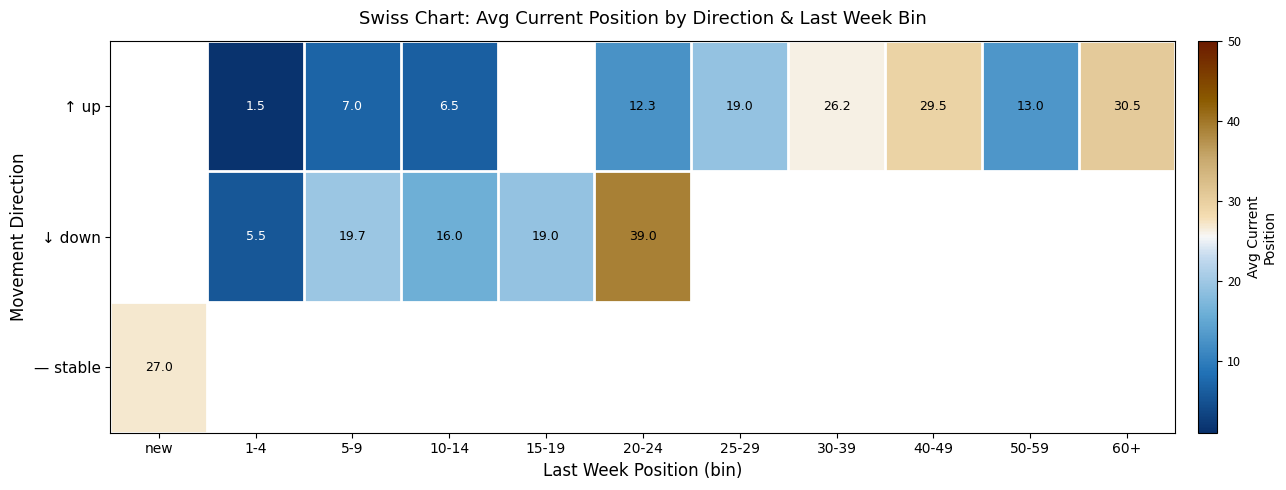

True or false: ↑ up has a value of 19.0 at 25-29.

True